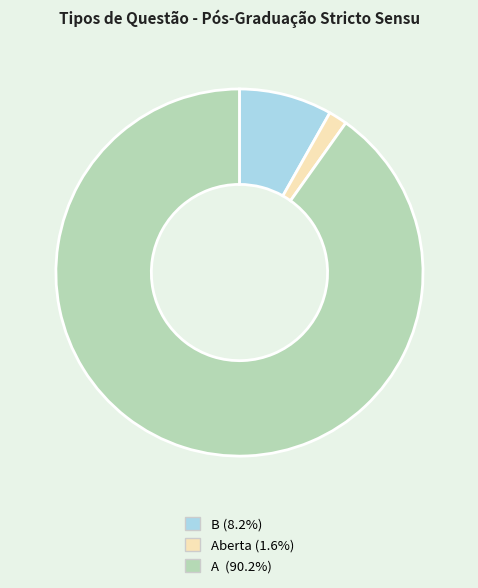

Does any single category account for the majority?

Yes